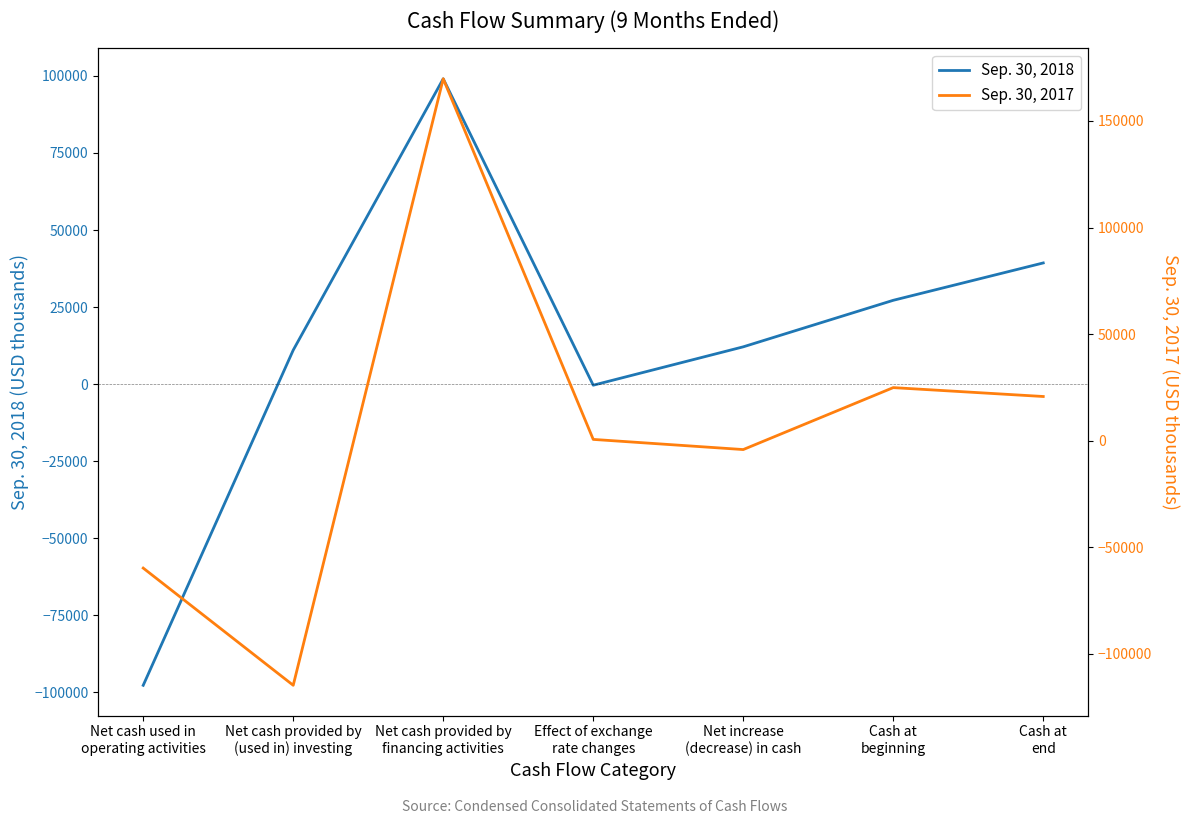

Reading right to left, transcribe all the data shown in this chart.

Sep. 30, 2018: 39334	27213	12121	-327	99065	11054	-97671
Sep. 30, 2017: 20722	24891	-4169	596	169764	-114760	-59769